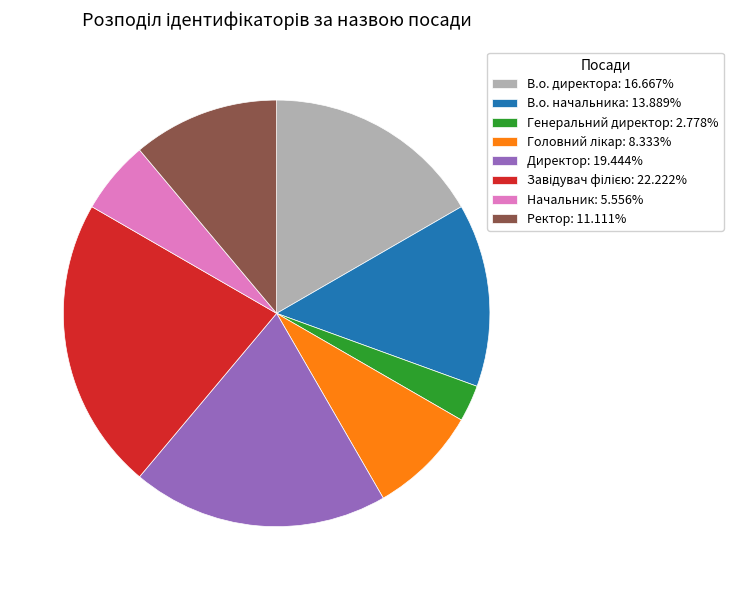

What is the ratio of the value at В.о. директора: 16.667% to the value at Ректор: 11.111%?

1.5